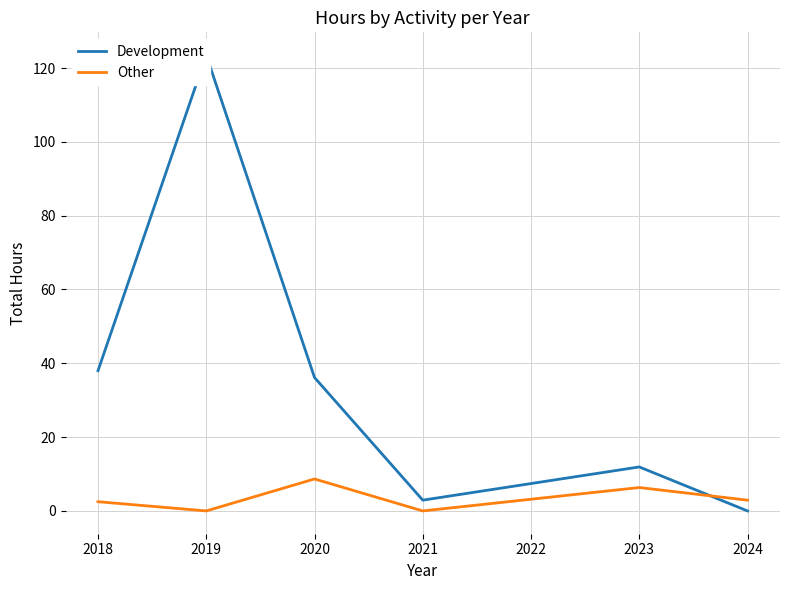

True or false: Other has a value of 2.5 at 2018.

True